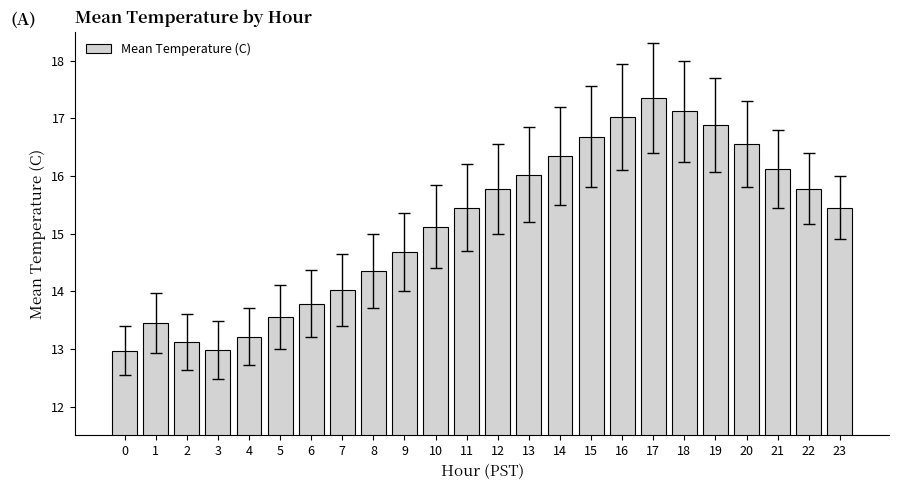

What is the approximate value at 19?

16.9